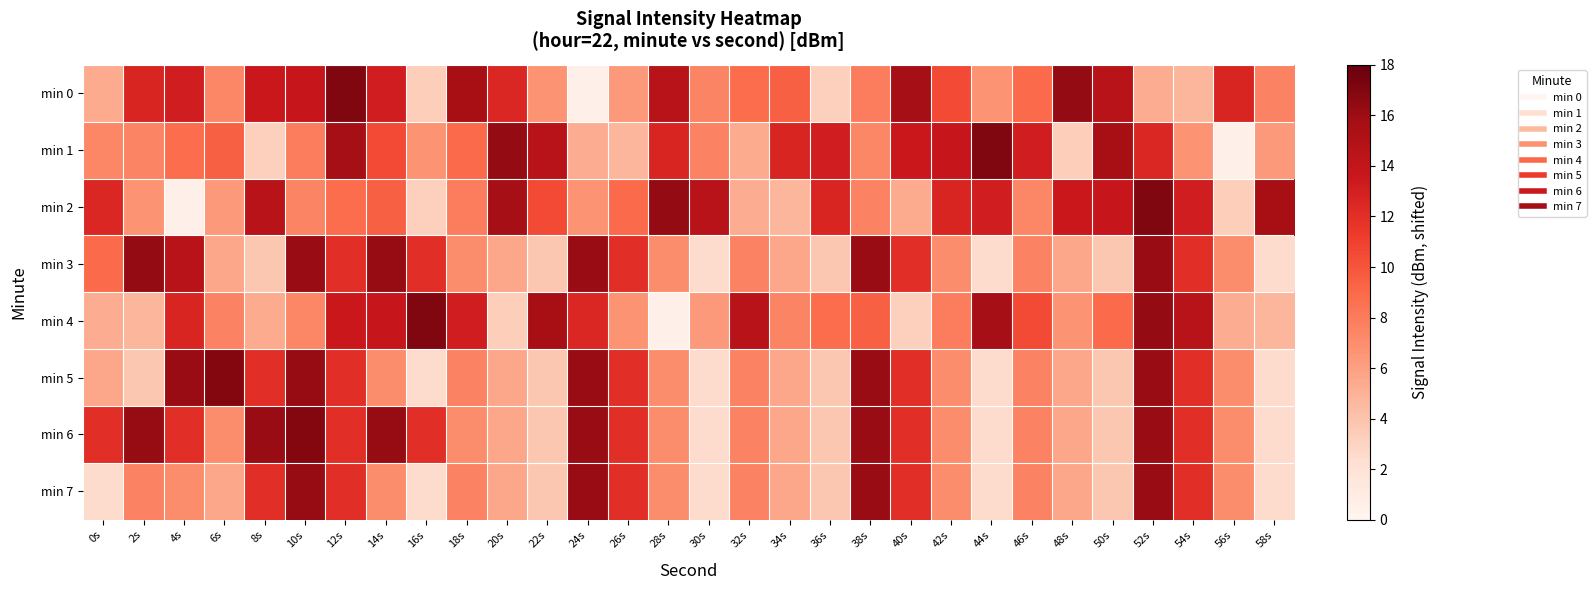

Rank the series at 54s from lowest to highest value.

min 0, min 1, min 3, min 5, min 6, min 7, min 2, min 4